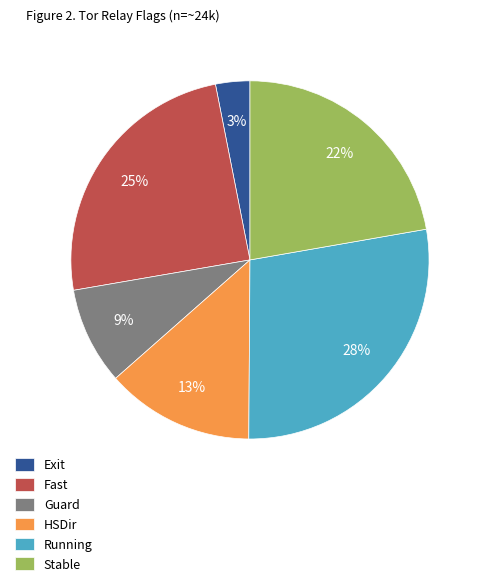

Is the sum of Guard and Stable greater than half?

No